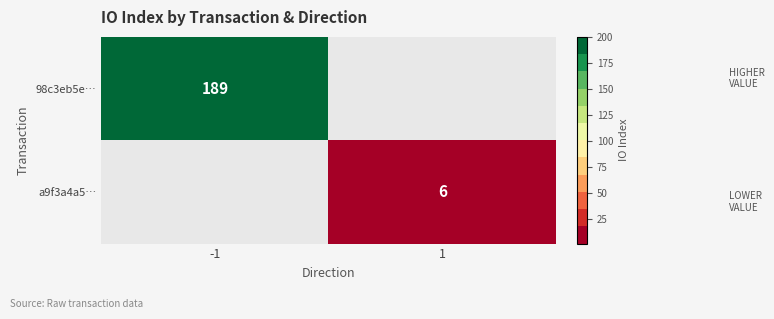

The value of 98c3eb5e… at -1 is 189. True or false?

True